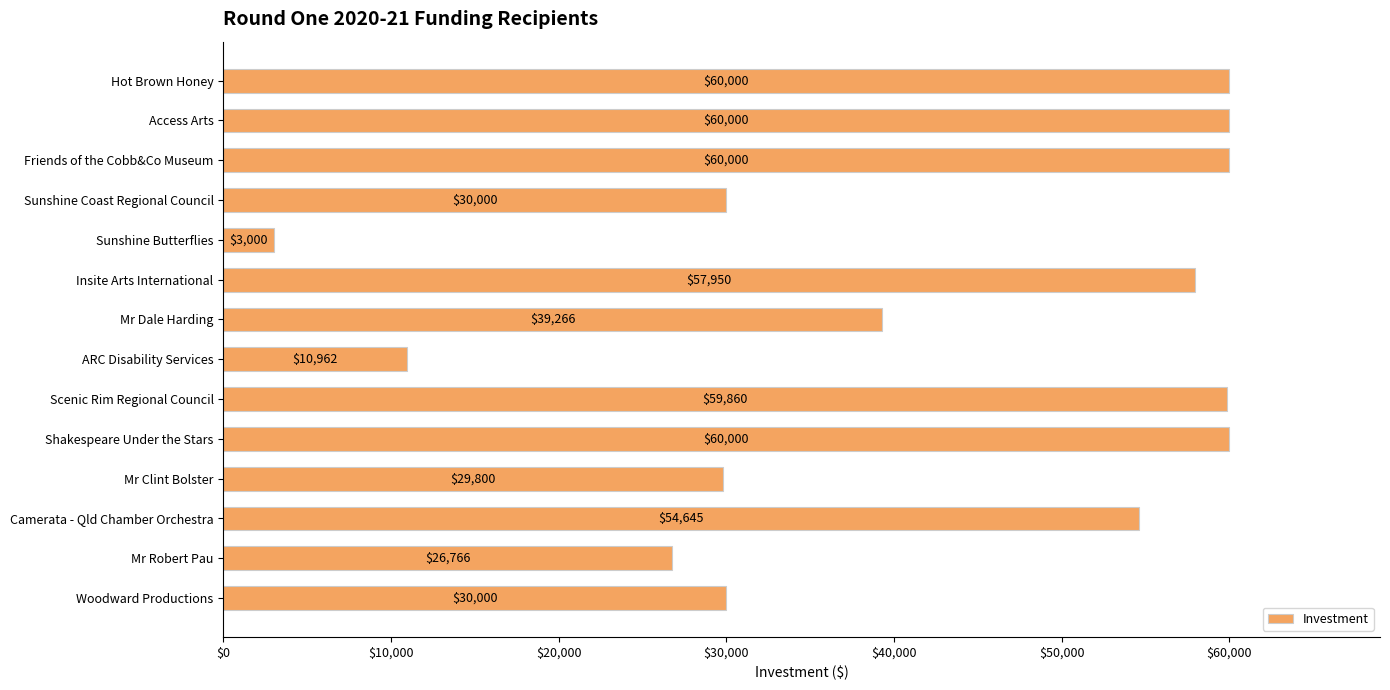

What is the label of the 14th bar from the bottom?

Hot Brown Honey